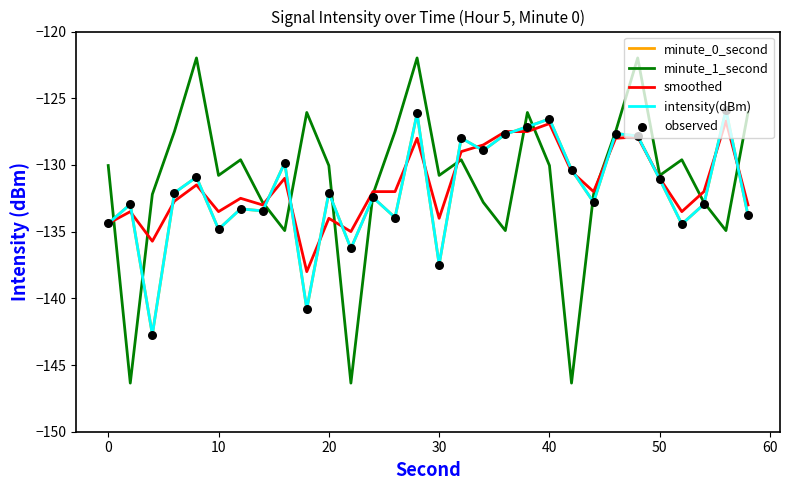

Which series has the largest total across all categories?

minute_1_second